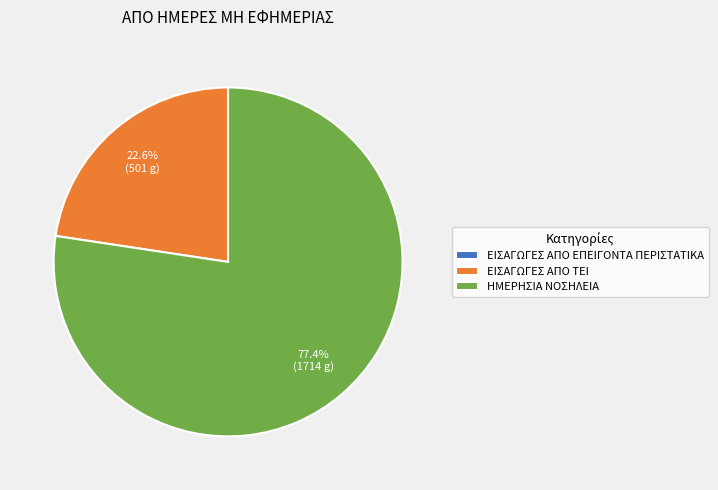

Between ΗΜΕΡΗΣΙΑ ΝΟΣΗΛΕΙΑ and ΕΙΣΑΓΩΓΕΣ ΑΠΟ ΤΕΙ, which is larger?

ΗΜΕΡΗΣΙΑ ΝΟΣΗΛΕΙΑ